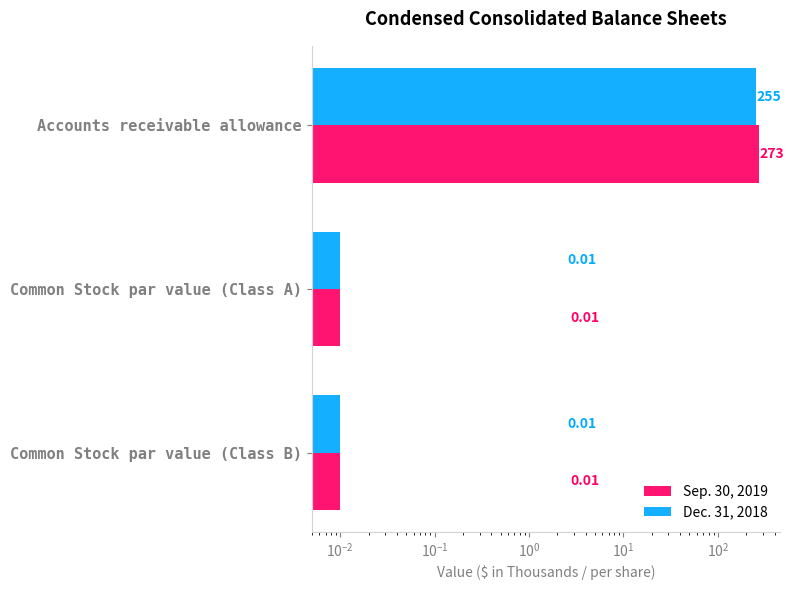

The value of Dec. 31, 2018 at Accounts receivable allowance is 371.4. True or false?

False